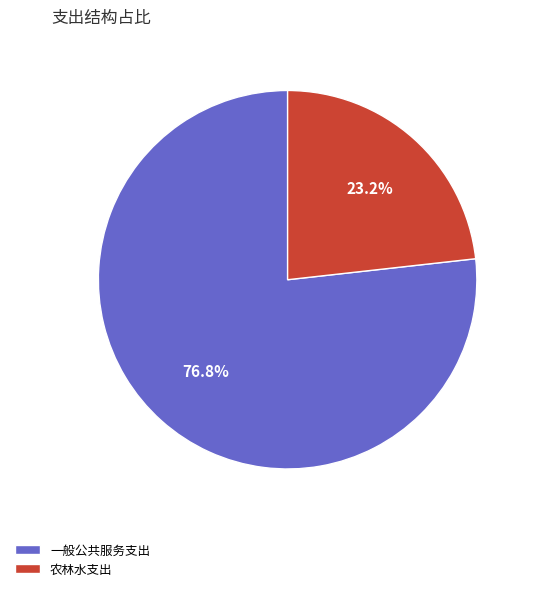

To the nearest percent, what percentage of the pie is 农林水支出?

23%